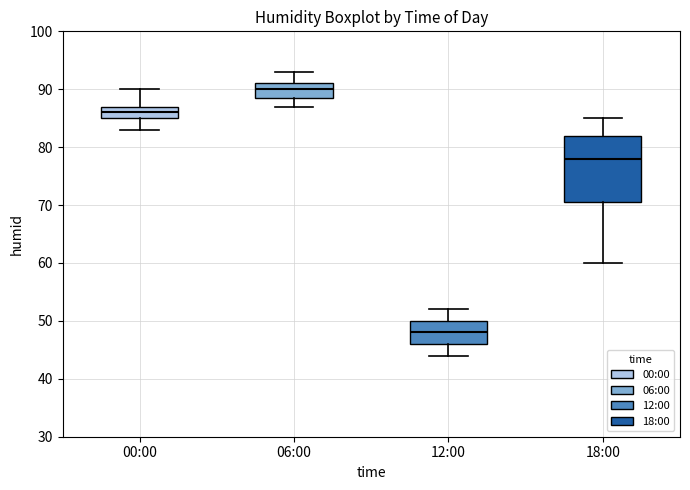

Reading left to right, transcribe this box plot: for each box, give where its median line is, the range the box spans, and where its two whiskers end, as read against the y-axis. The values are not printed on the chart, so give them approximately, as read against the axis.

00:00: median 86, box 85 to 87, whiskers 83 to 90
06:00: median 90, box 89 to 91, whiskers 87 to 93
12:00: median 48, box 46 to 50, whiskers 44 to 52
18:00: median 78, box 71 to 82, whiskers 60 to 85